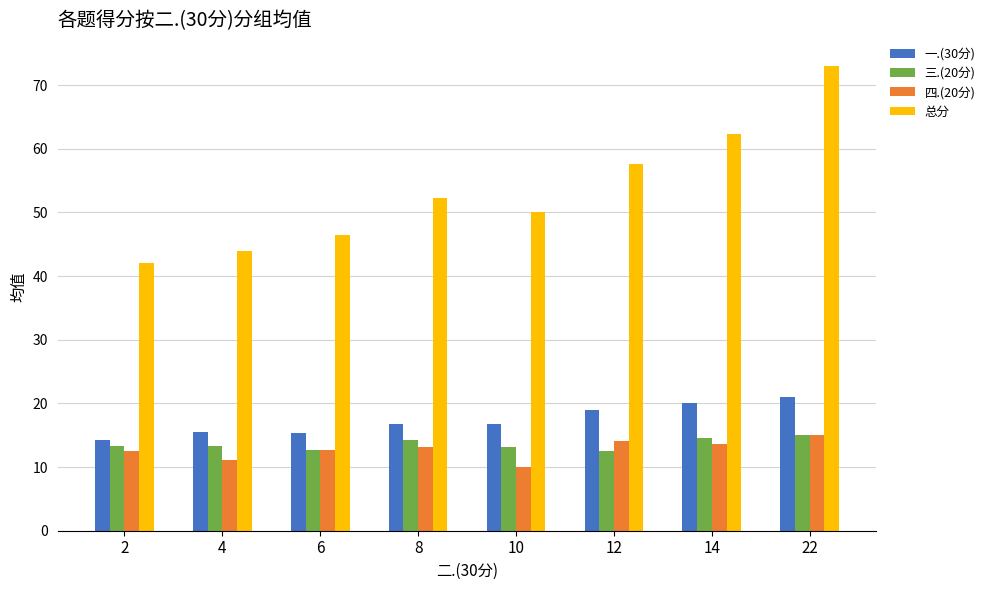

What is the minimum value for 四.(20分)?

10.0